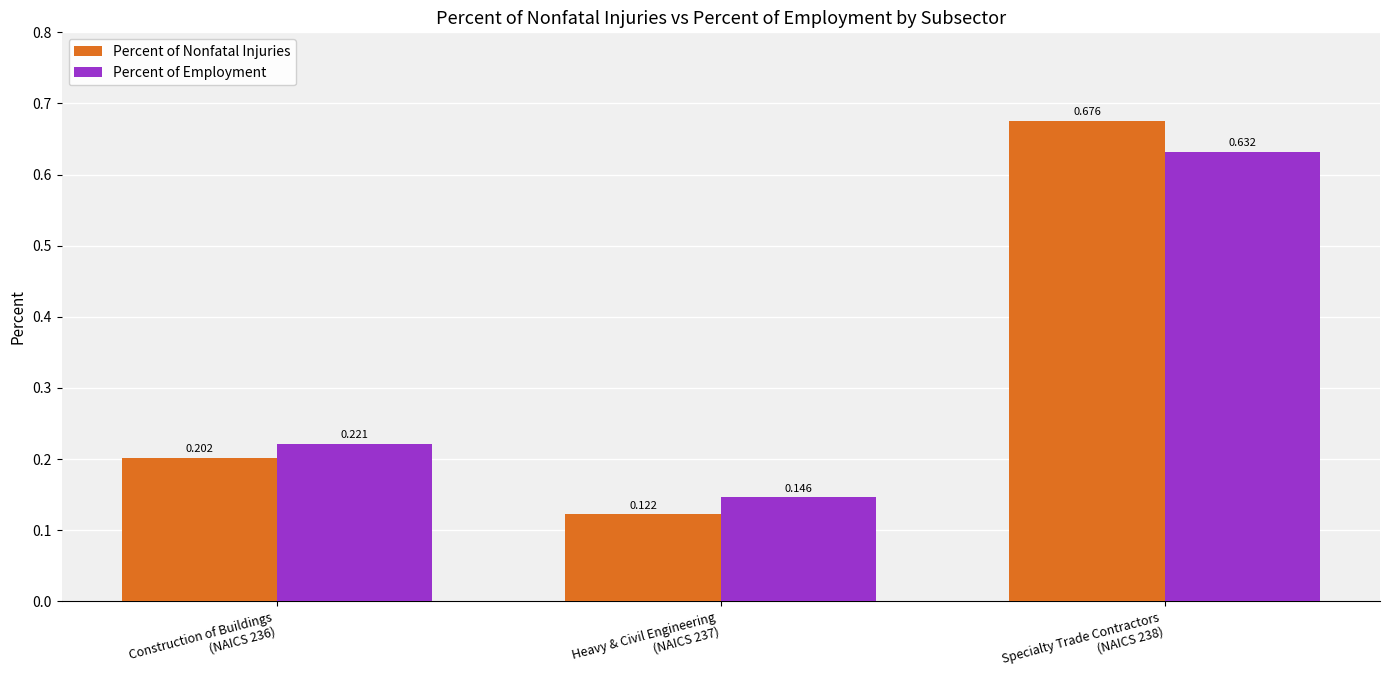

At Construction of Buildings
(NAICS 236), list the series in order from smallest to largest.

Percent of Nonfatal Injuries, Percent of Employment